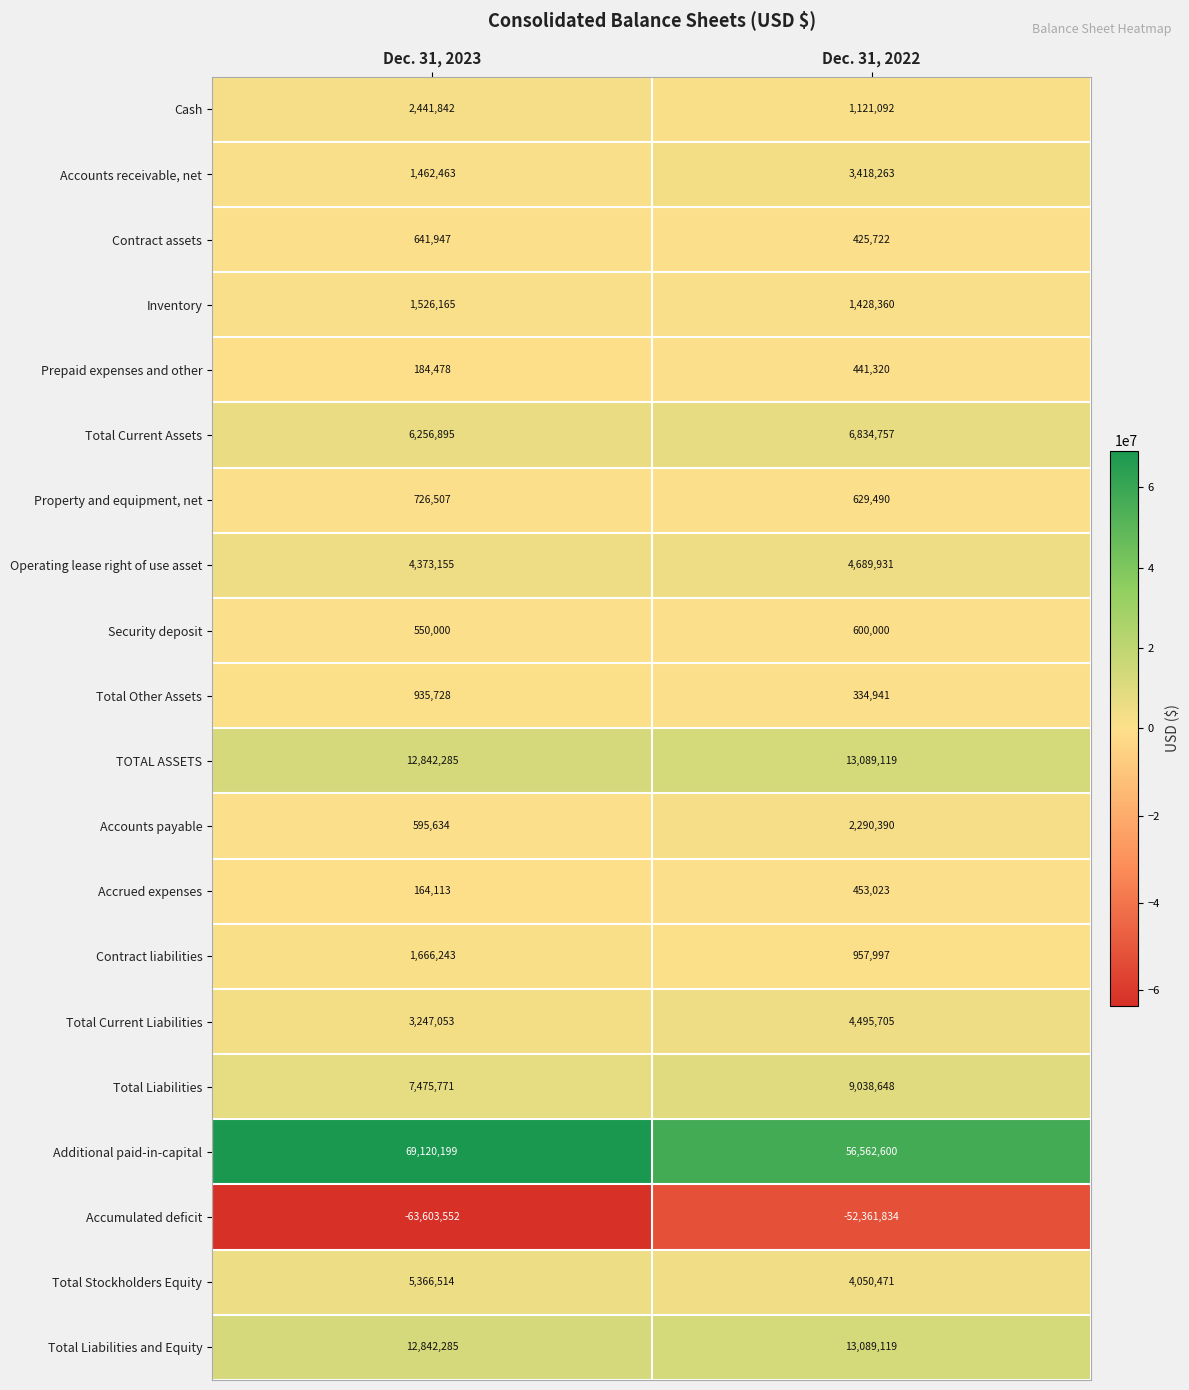

What is the sum of all Accrued expenses values?

617136